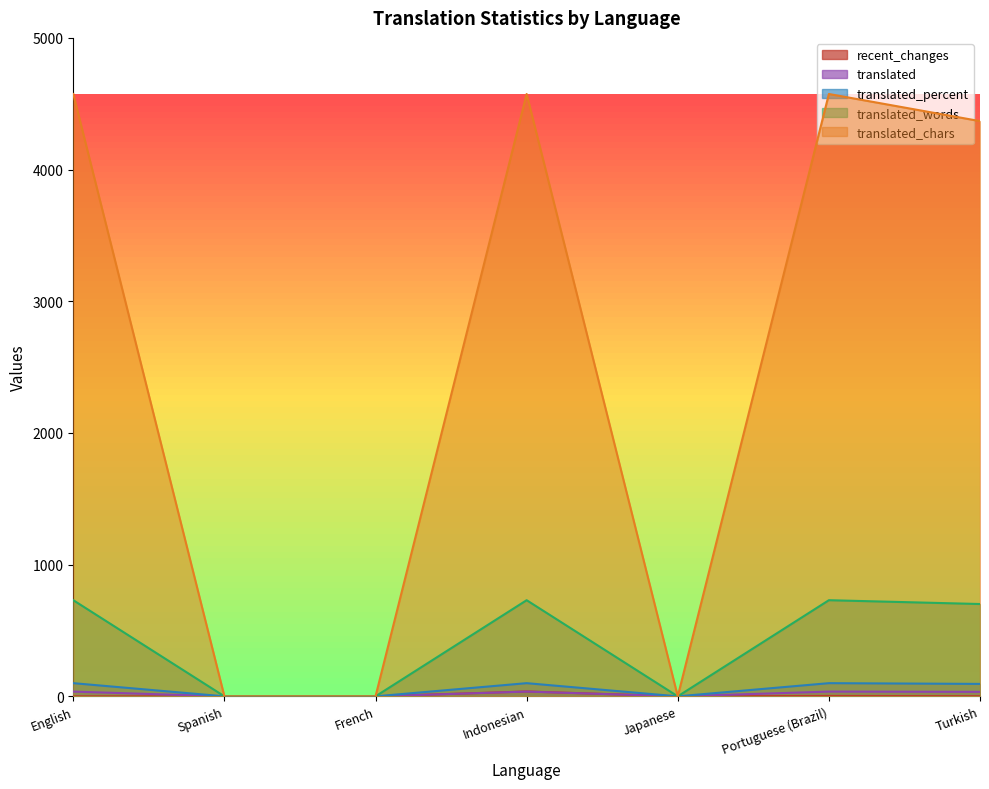

At which category does the chart reach its peak across all series?

English